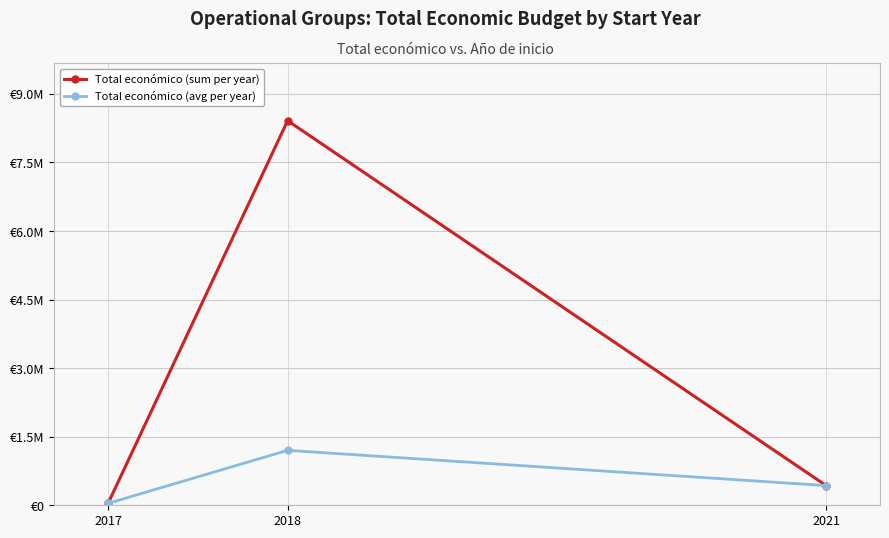

List the labels in order of Total económico (avg per year) value, smallest first.

2017, 2021, 2018